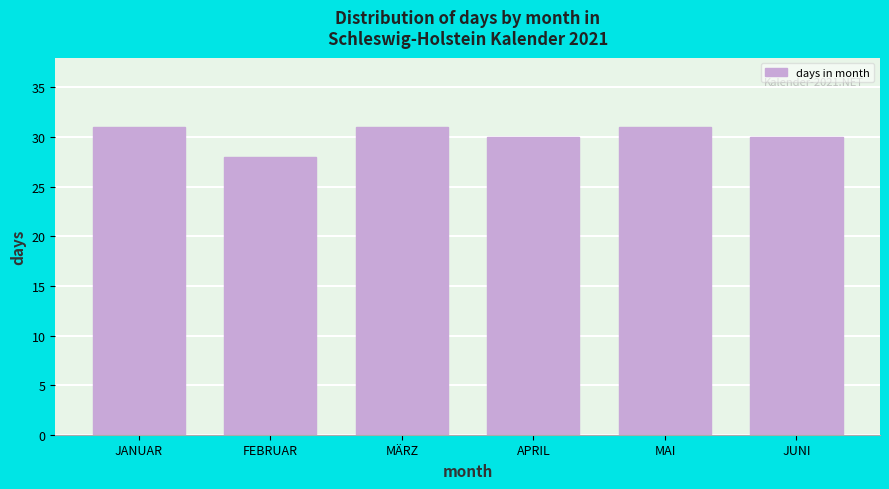

Reading left to right, extract all data points from this chart.

31	28	31	30	31	30